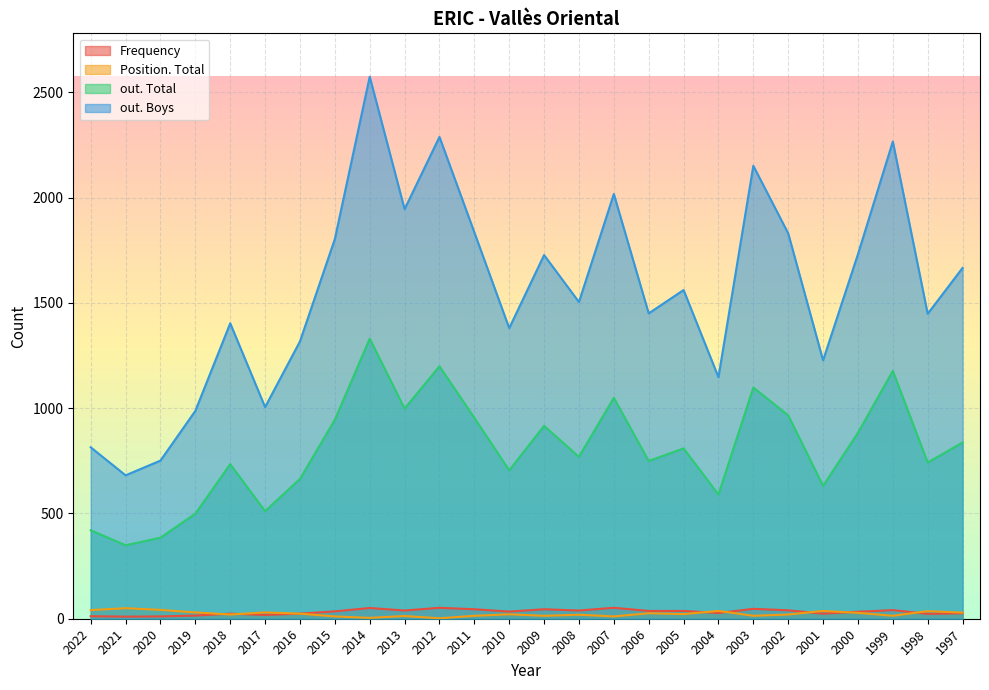

Between 2001 and 1998, which is larger?

2001